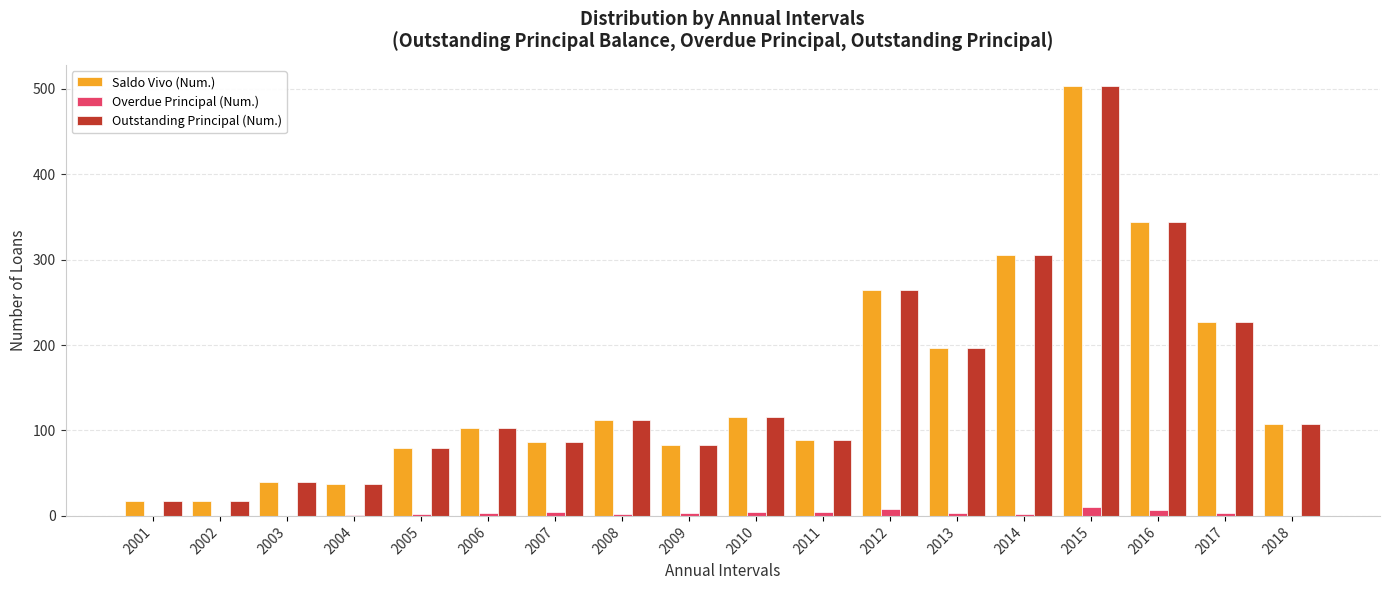

Are the bars grouped side by side (vs. stacked)?

Yes